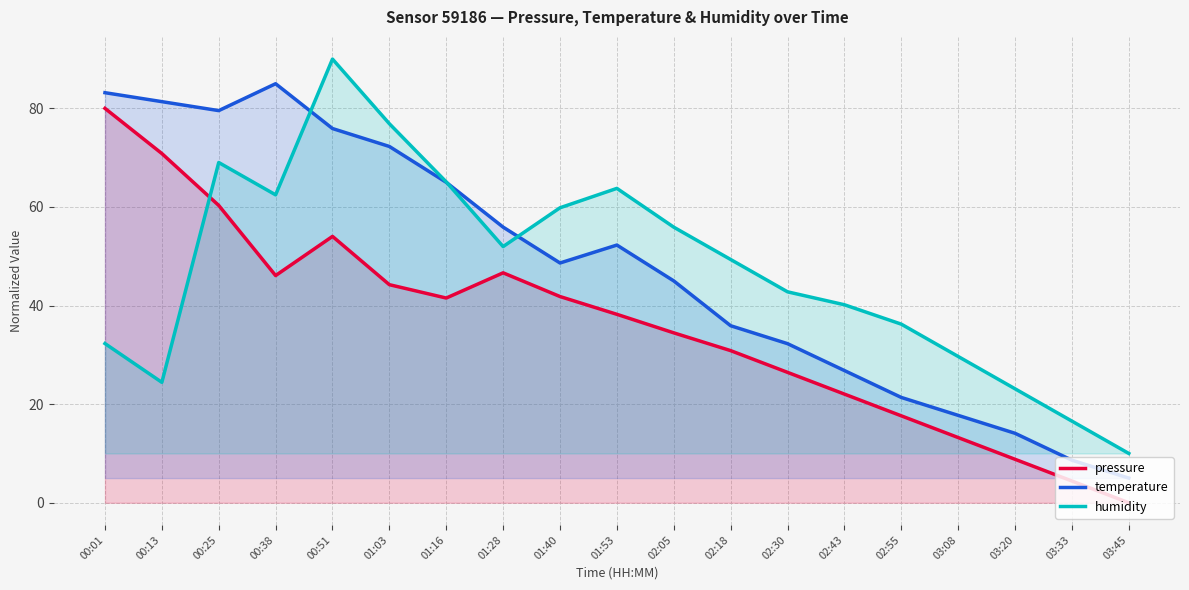

In humidity, how many points are lower than both neighbors (excluding endpoints)?

3